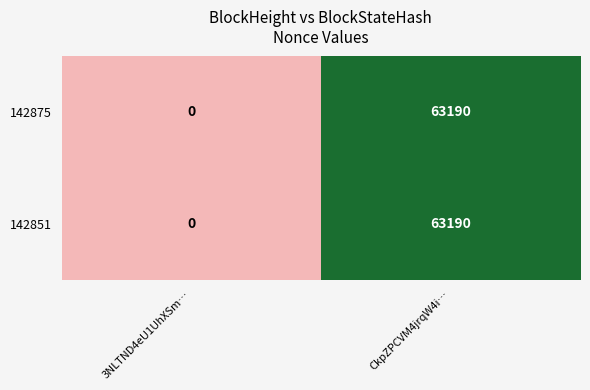

Where is 142851 nearest to the value 31595?

3NLTND4eU1UhXSm…